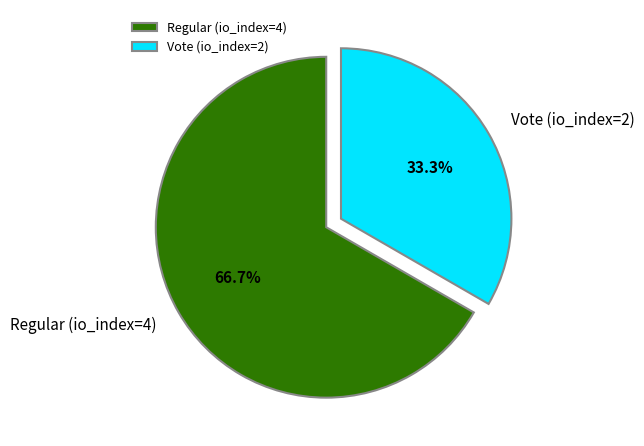

To the nearest percent, what is the combined percentage of Regular (io_index=4) and Vote (io_index=2)?

100%